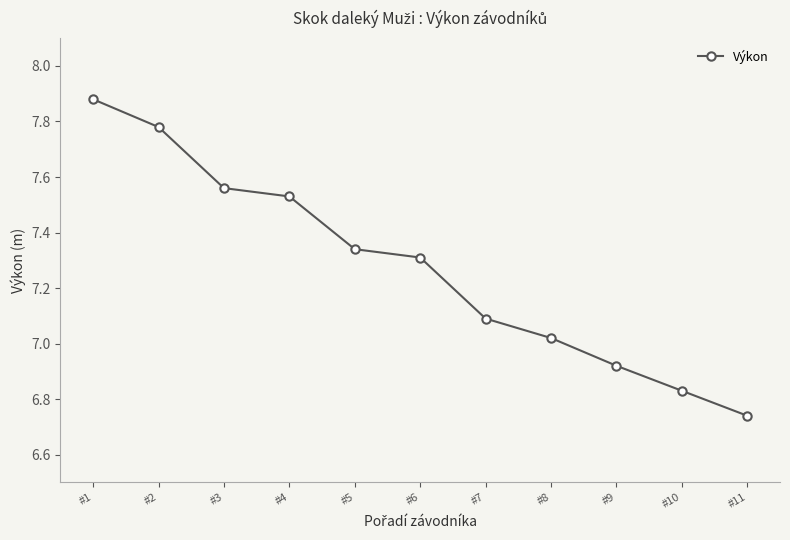

Approximately how many times larger is the value at #7 compared to #5?

1.0